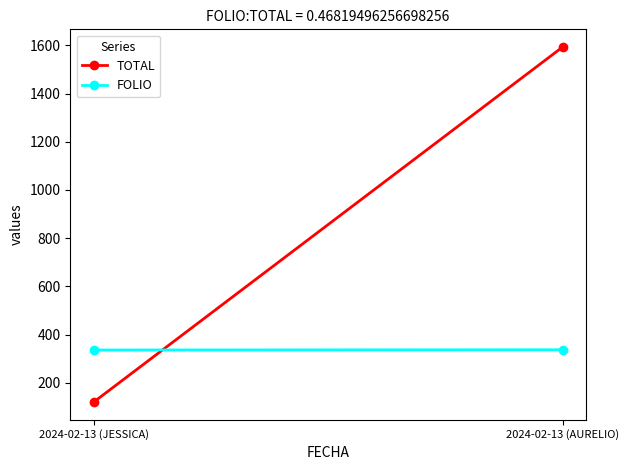

Reading left to right, extract all data points from this chart.

TOTAL: 2024-02-13 (JESSICA)=120	2024-02-13 (AURELIO)=1593
FOLIO: 2024-02-13 (JESSICA)=336	2024-02-13 (AURELIO)=337